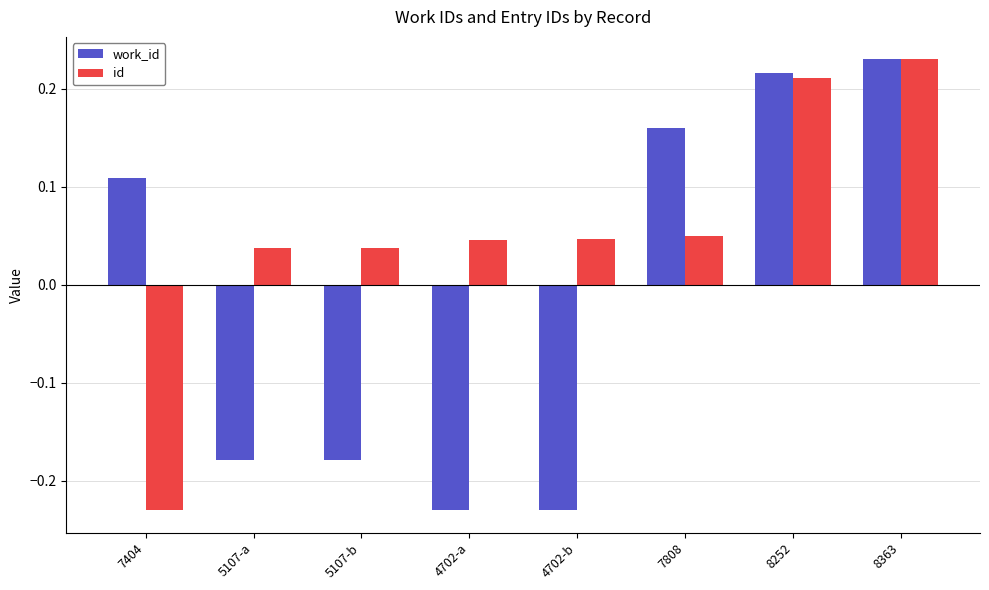

The value of work_id at 8252 is 0.3. True or false?

False